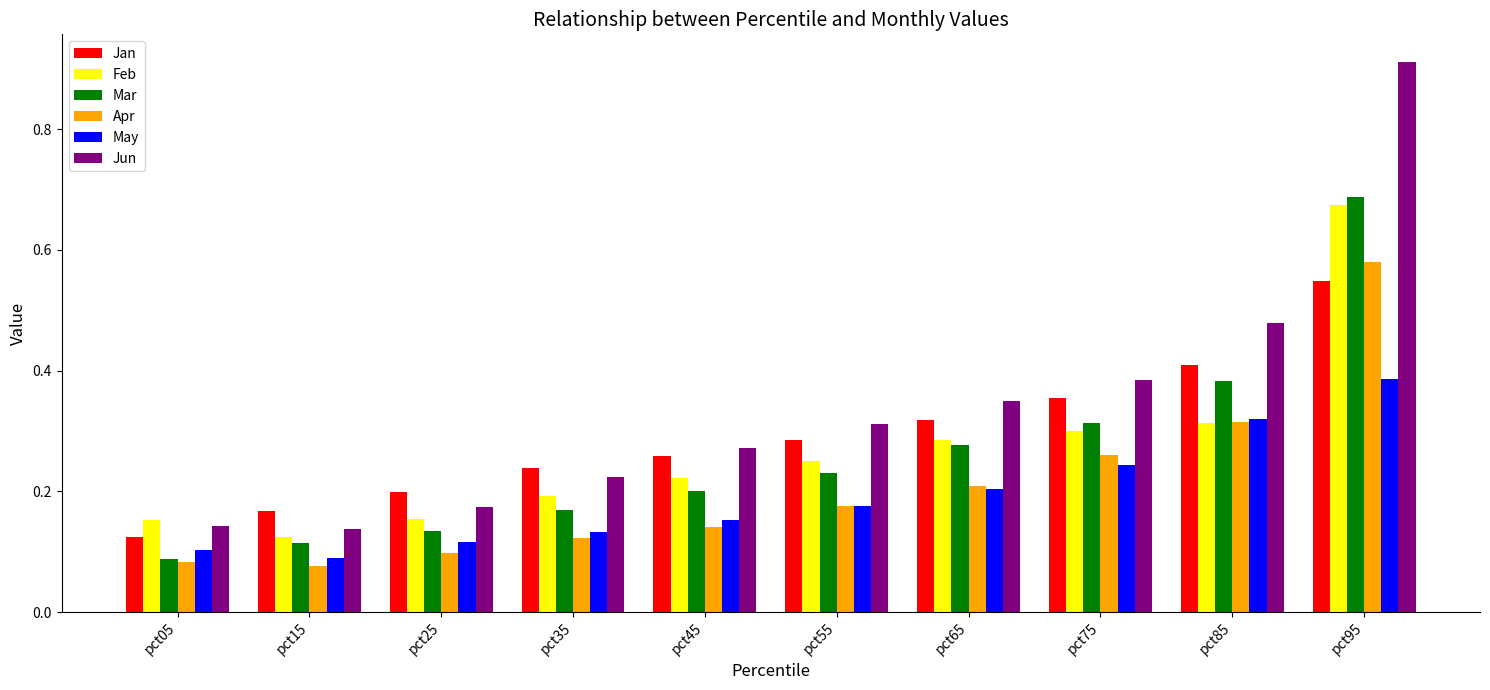

Which series has the largest range (max minus min)?

Jun